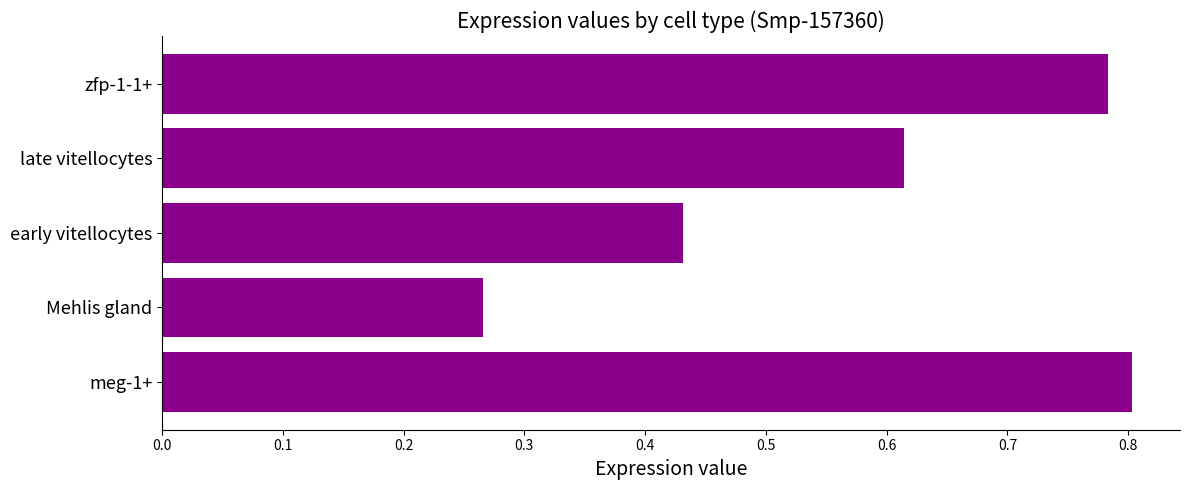

What is the change in value from Mehlis gland to zfp-1-1+?

+0.5